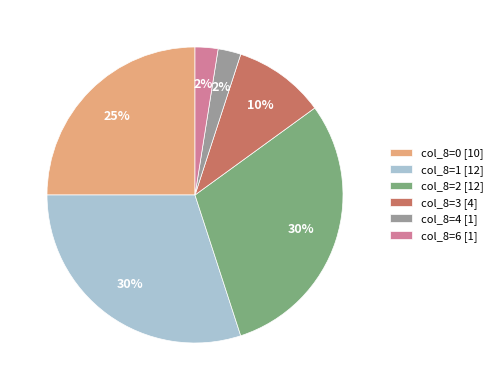

What is the ratio of the value at col_8=0 [10] to the value at col_8=2 [12]?

0.8